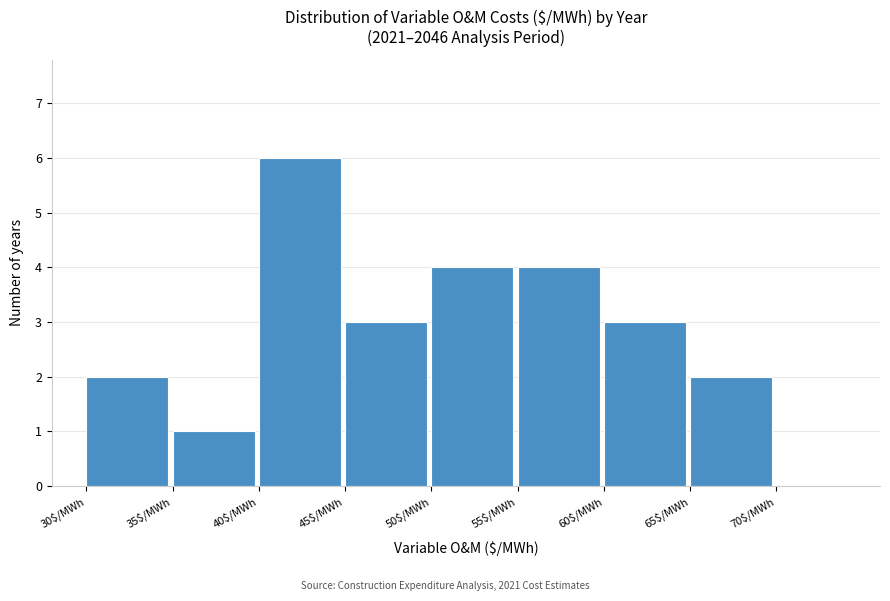

Which range on the x-axis has the tallest bar?

40 to 45